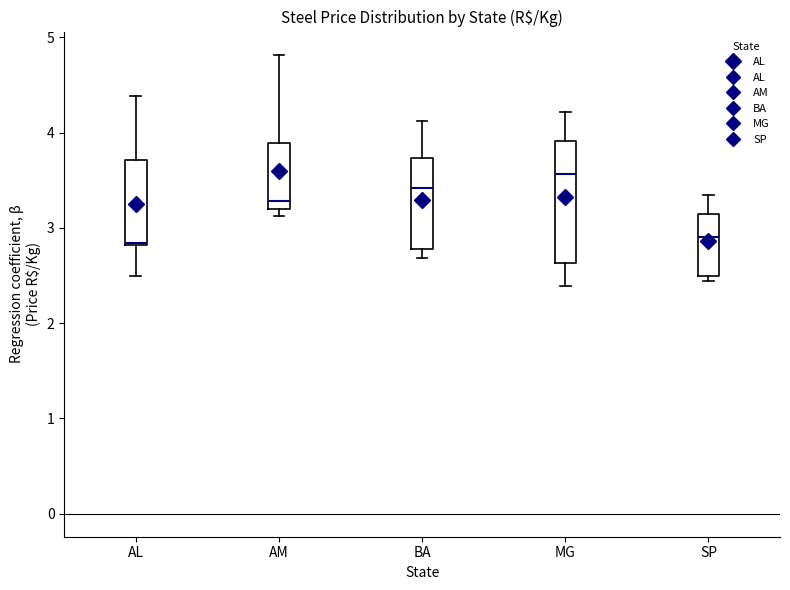

Comparing the boxes themselves (not the whiskers), which one is the tallest?

MG